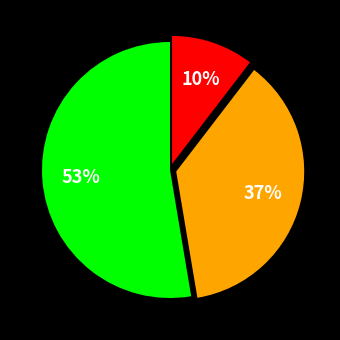

To the nearest percent, what is the average slice percentage?

33%